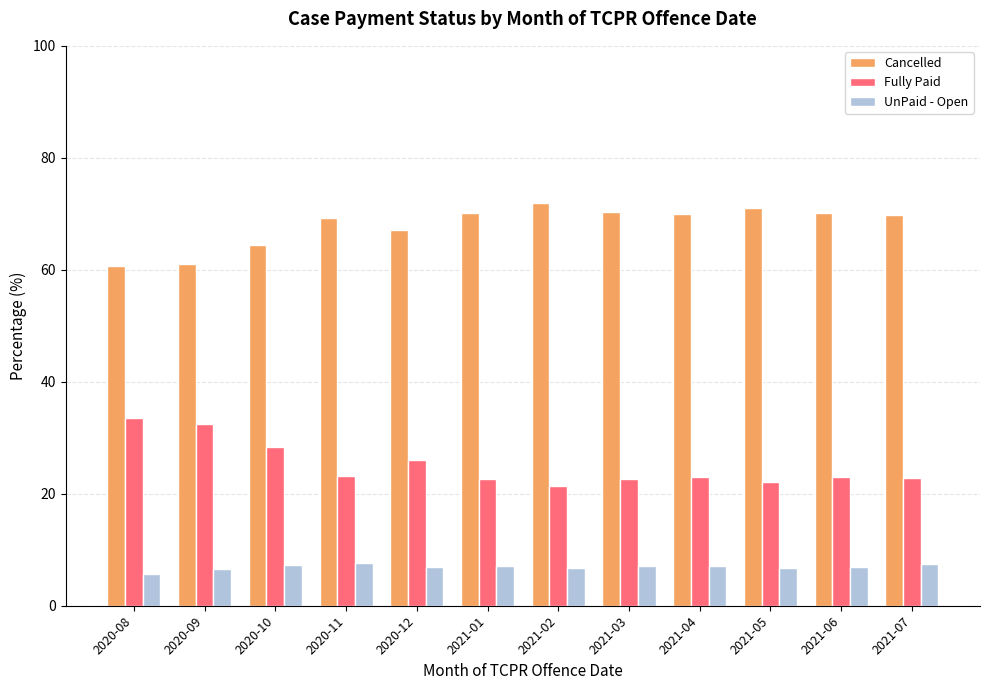

What is the label of the 12th bar from the right?

2020-08